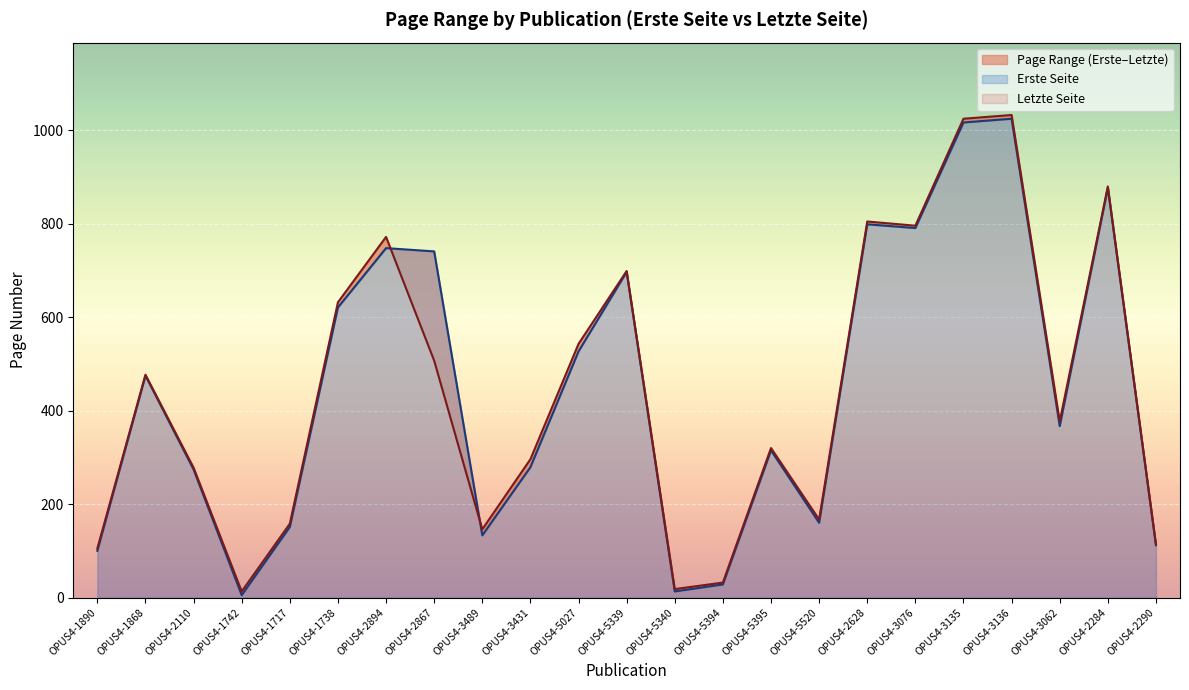

What is the difference between the maximum and second lowest values in the Letzte Seite series?

1015